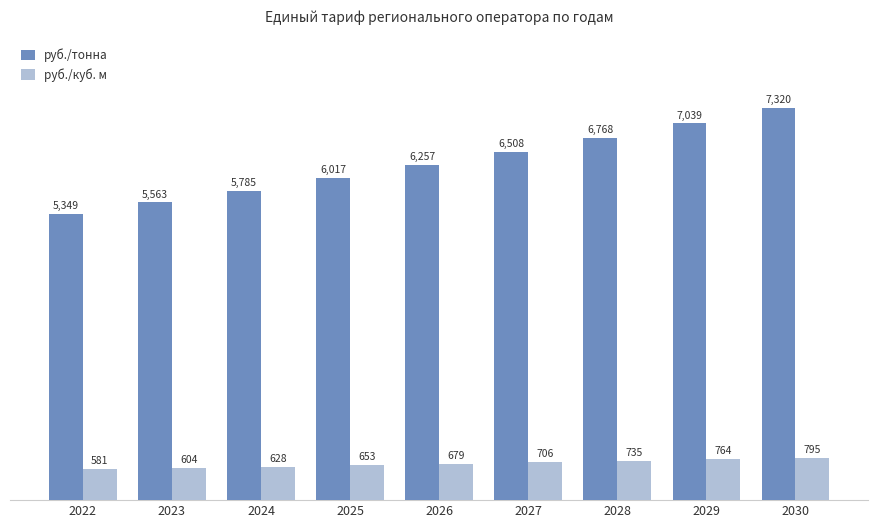

At which category is the sum across all series the highest?

2030